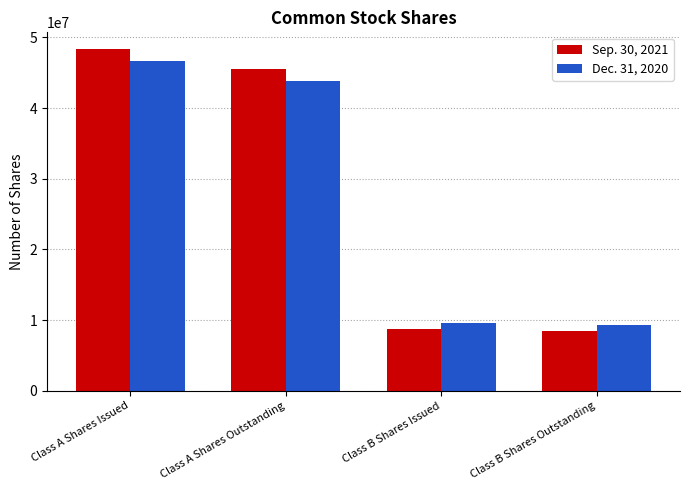

Are the bars horizontal?

No